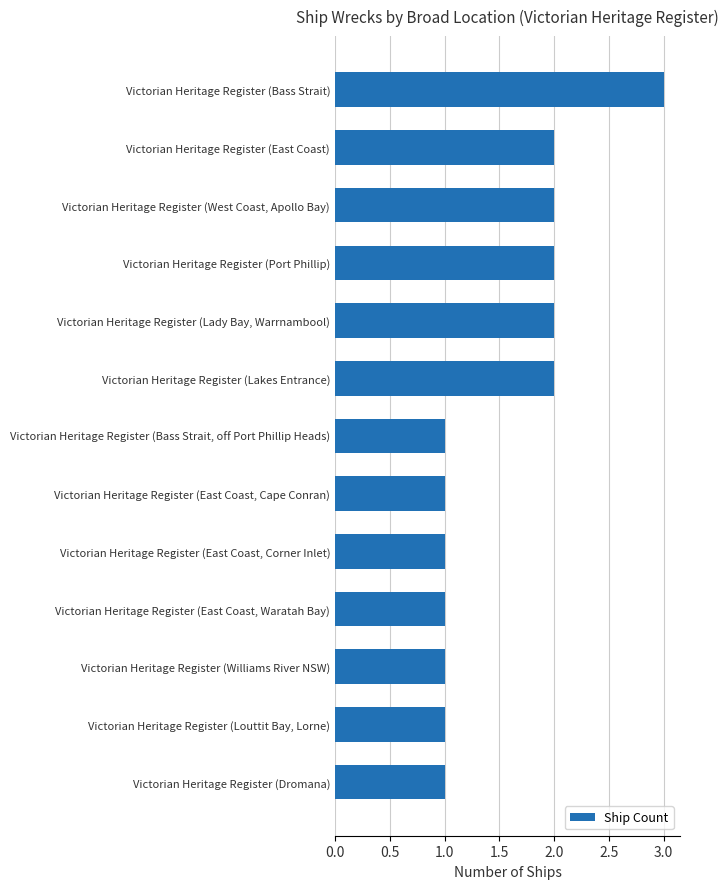

How many bars are there in total?

13